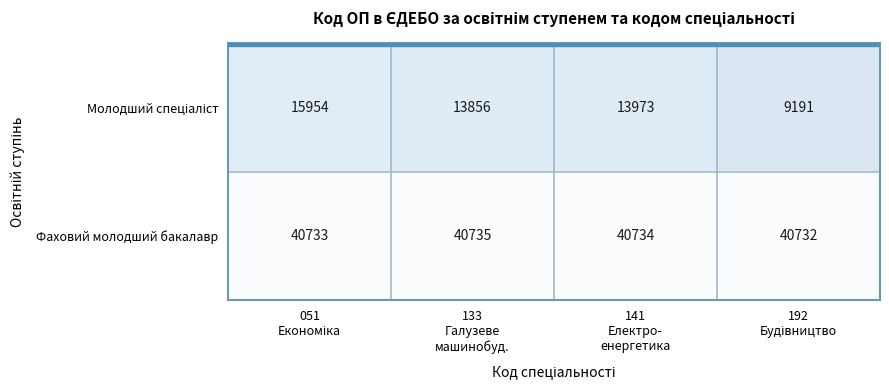

Which series has the largest total across all categories?

Фаховий молодший бакалавр